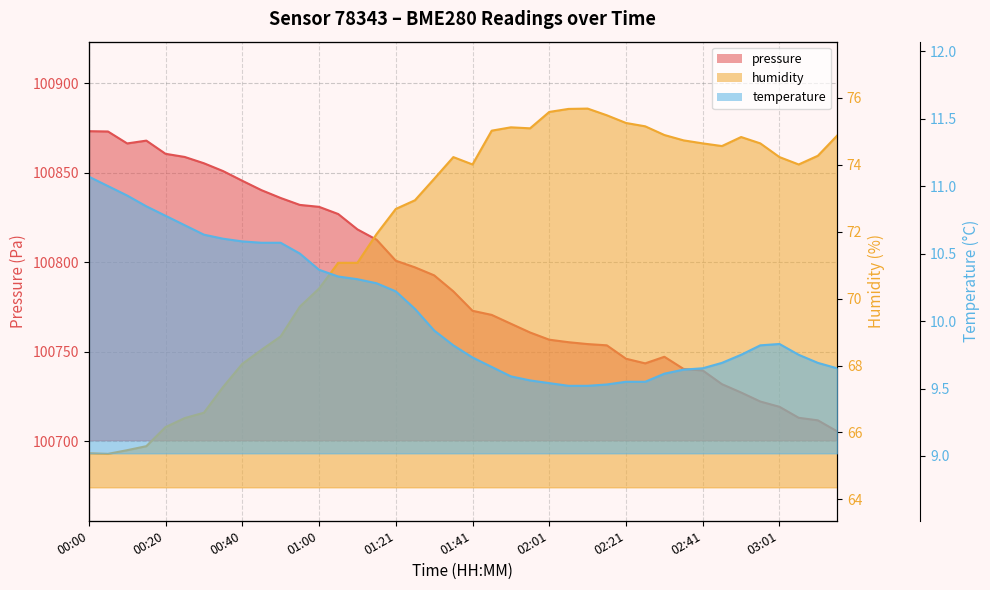

At 00:00, list the series in order from smallest to largest.

temperature, humidity, pressure